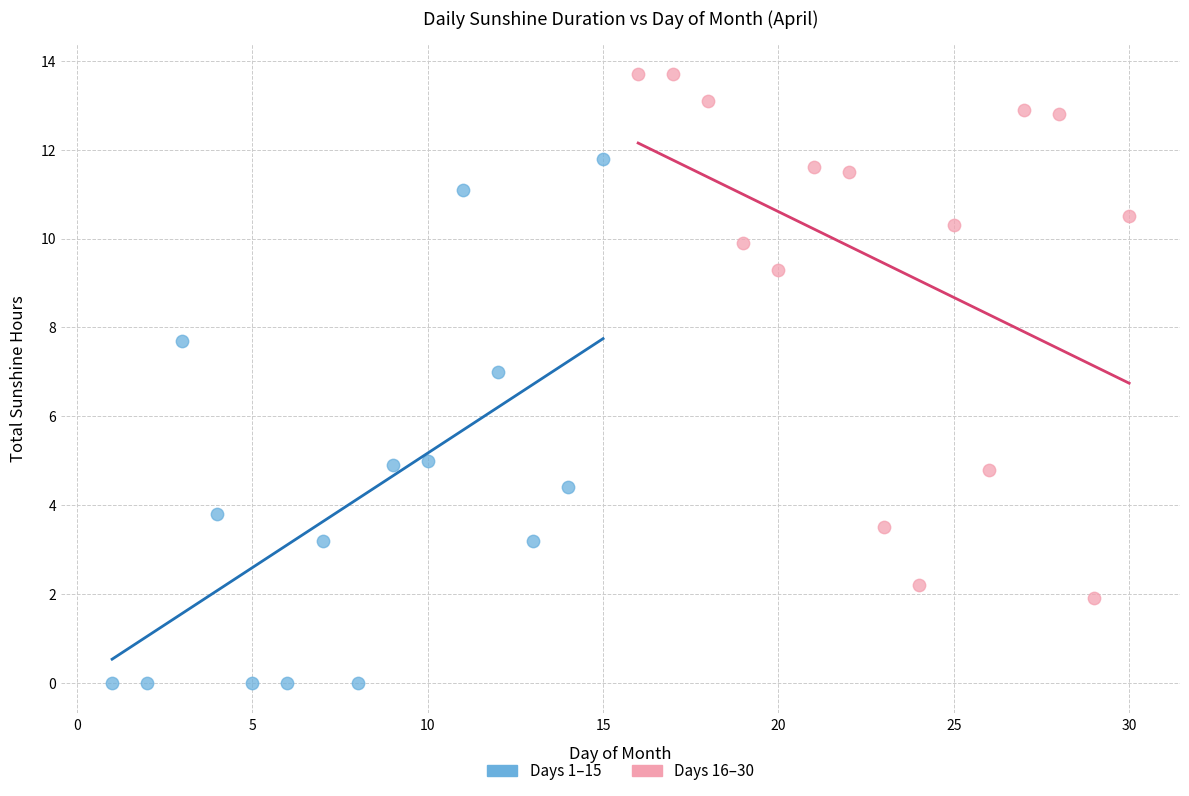

Which series reaches the maximum Y coordinate?

Days 16–30